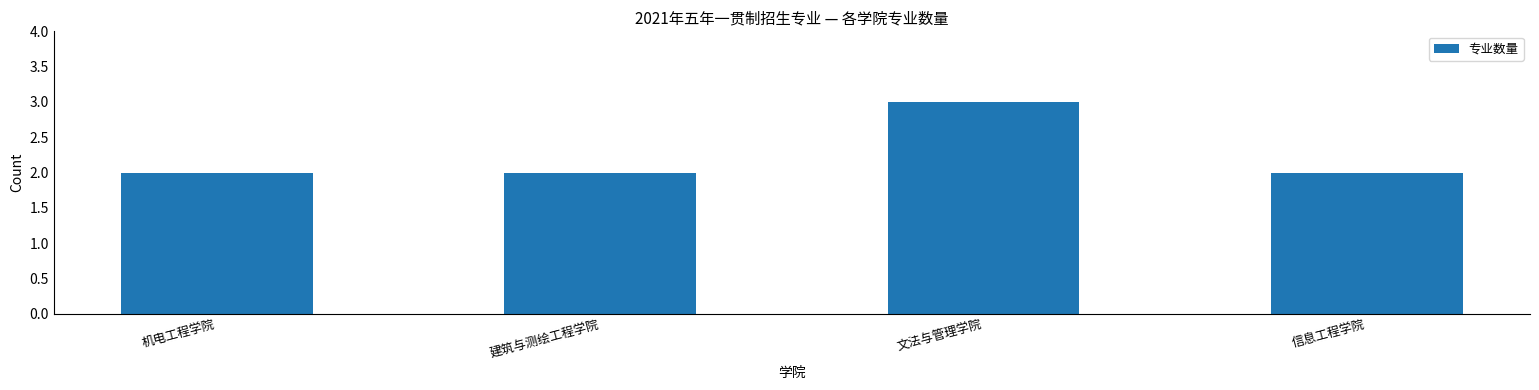

Does the chart contain stacked bars?

No